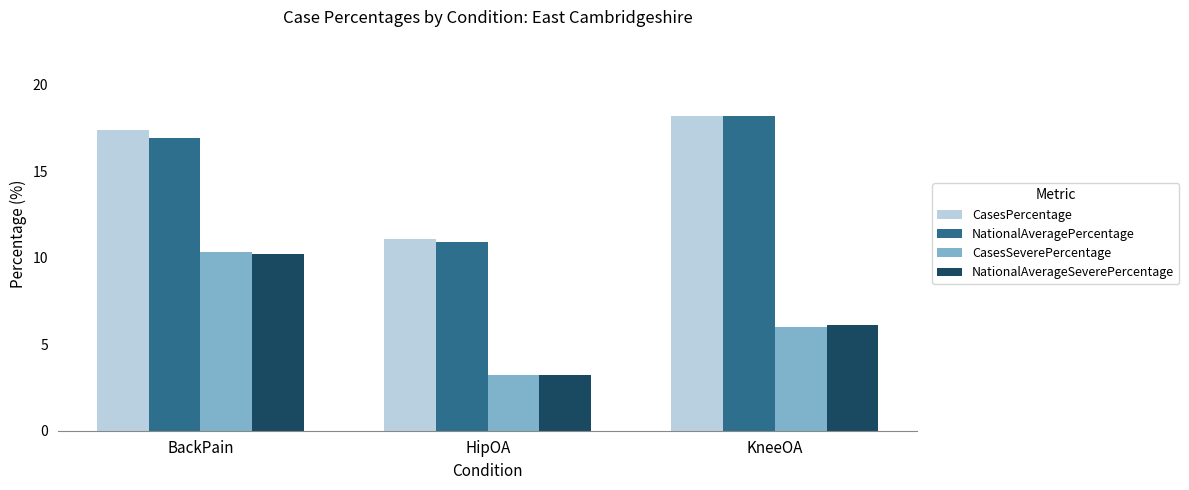

What are all the series names shown in the legend?

CasesPercentage, NationalAveragePercentage, CasesSeverePercentage, NationalAverageSeverePercentage